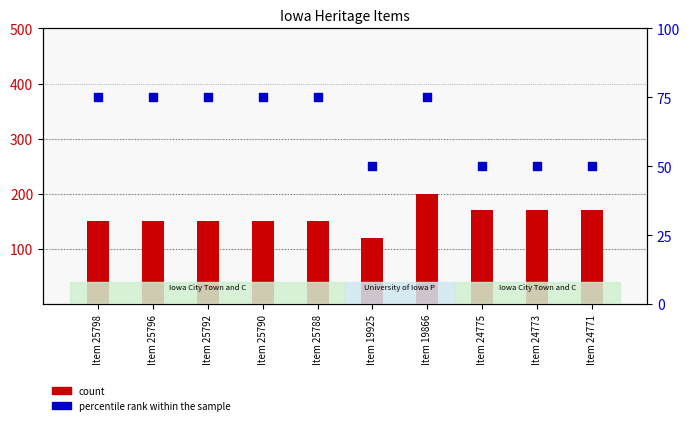

Is the value of count at Item 24773 greater than the value of percentile rank within the sample at Item 25792?

Yes